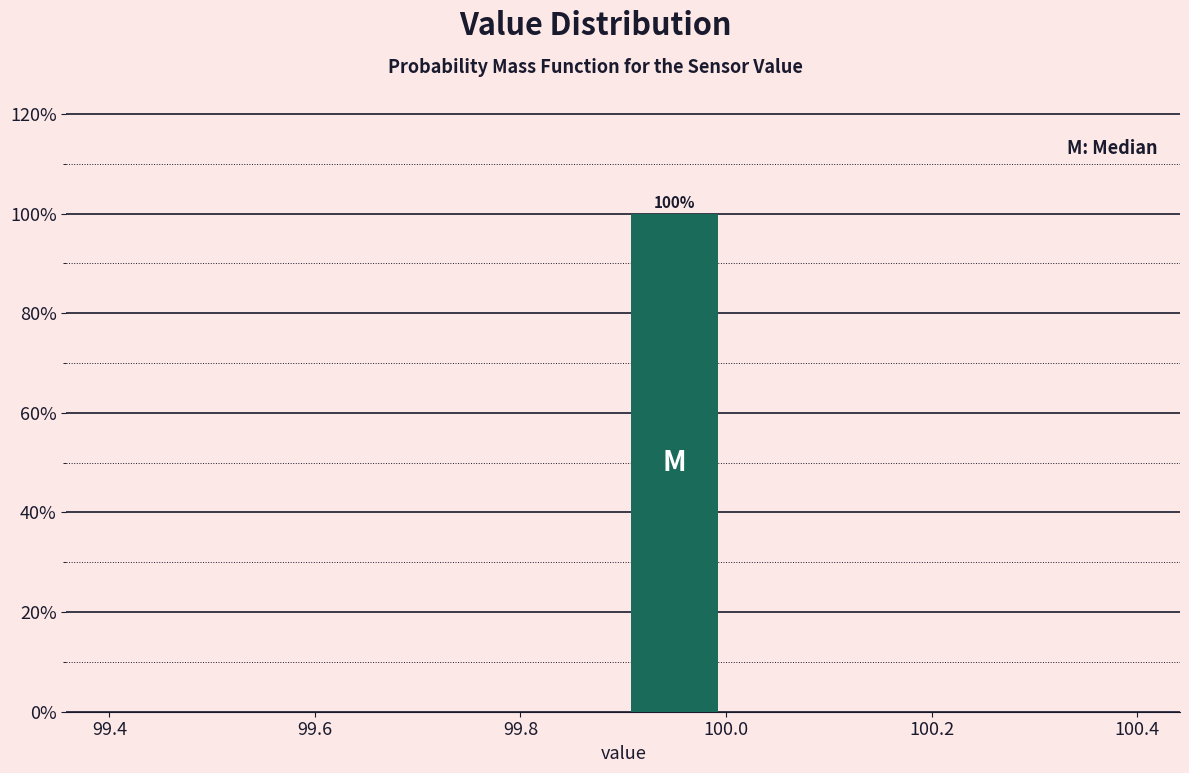

Over which range of the x-axis is the bar tallest?

99.9 to 100.0